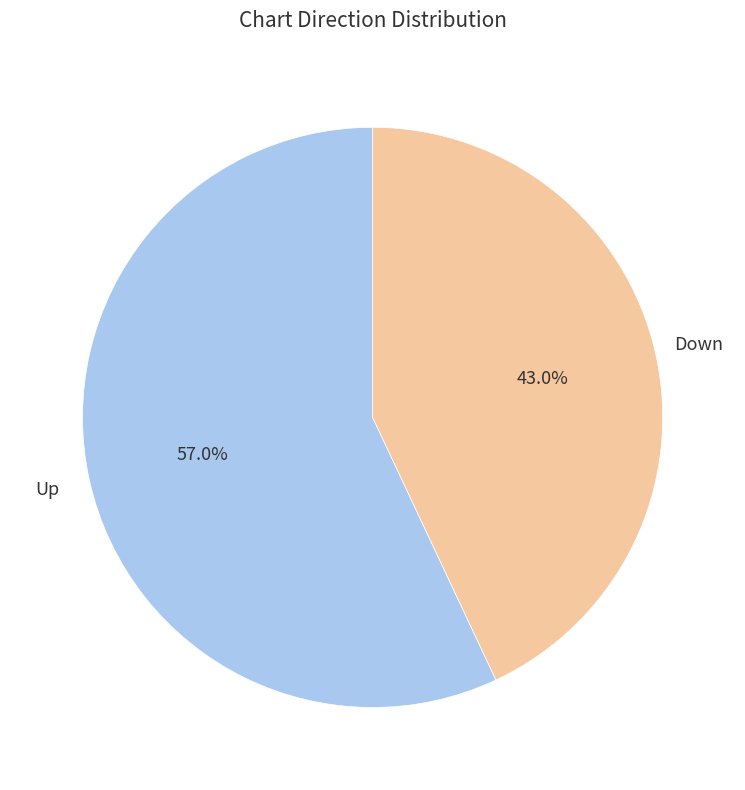

Is there any slice that represents more than half of the pie?

Yes